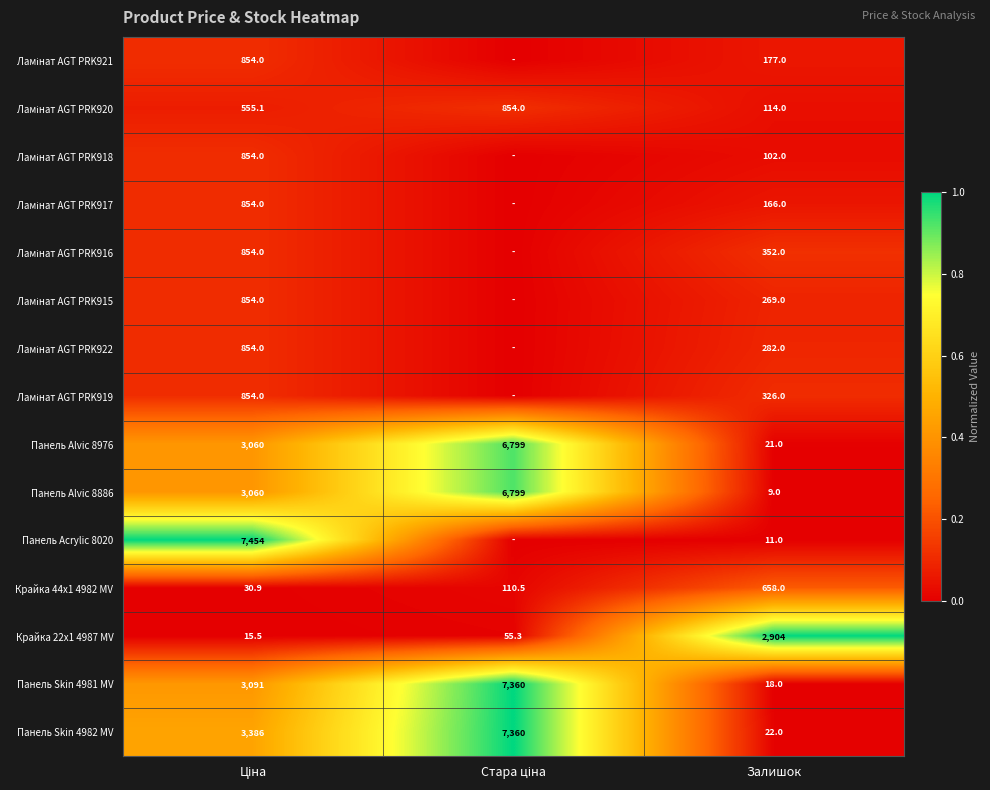

Is it true that Панель Acrylic 8020 equals 11.0 at Залишок?

True